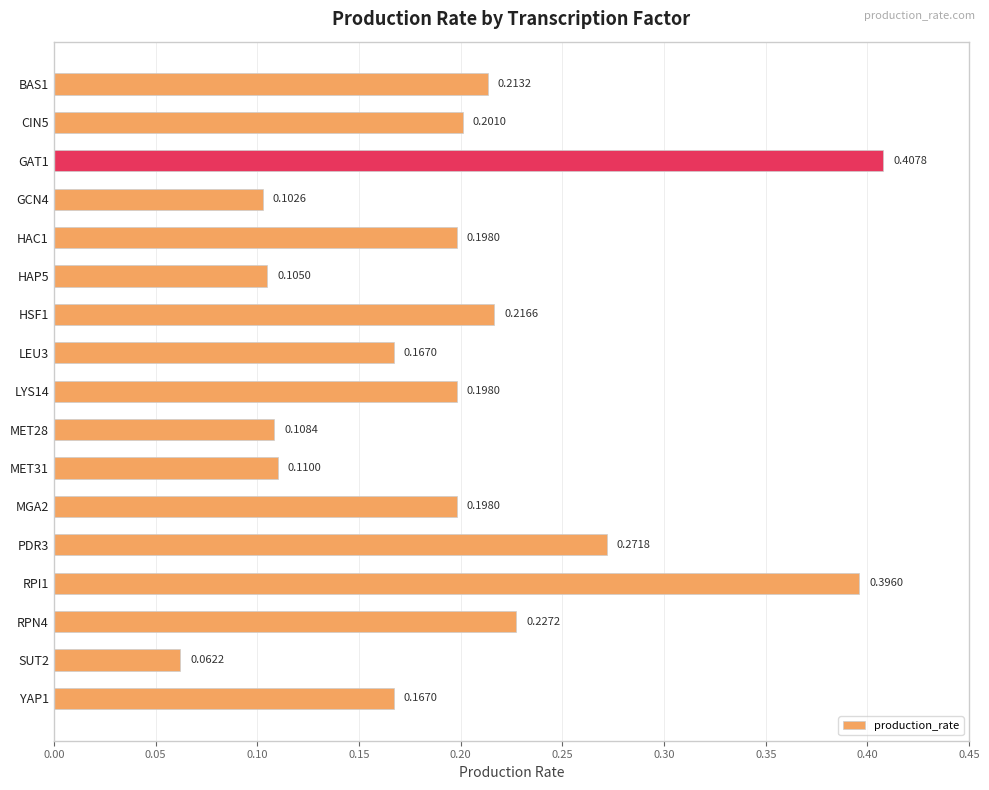

What is the sum of all values?

3.3